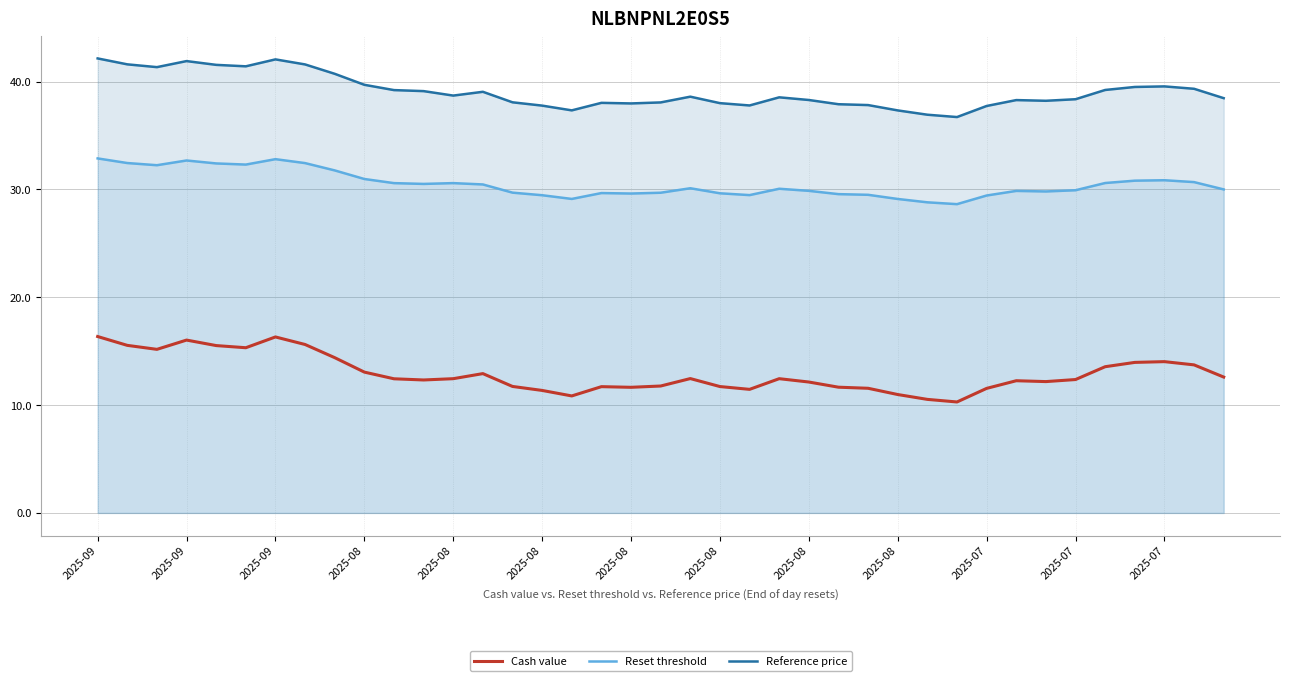

What is the approximate value of Reset threshold at 28?

28.8